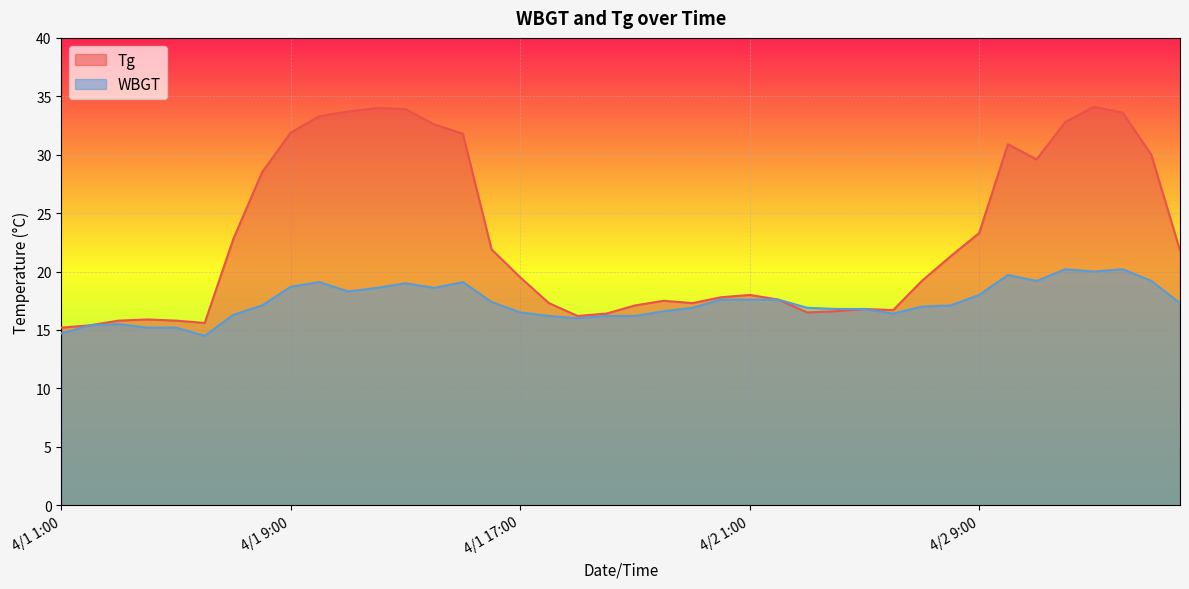

What is the label of the 40th point from the left?

4/2 16:00